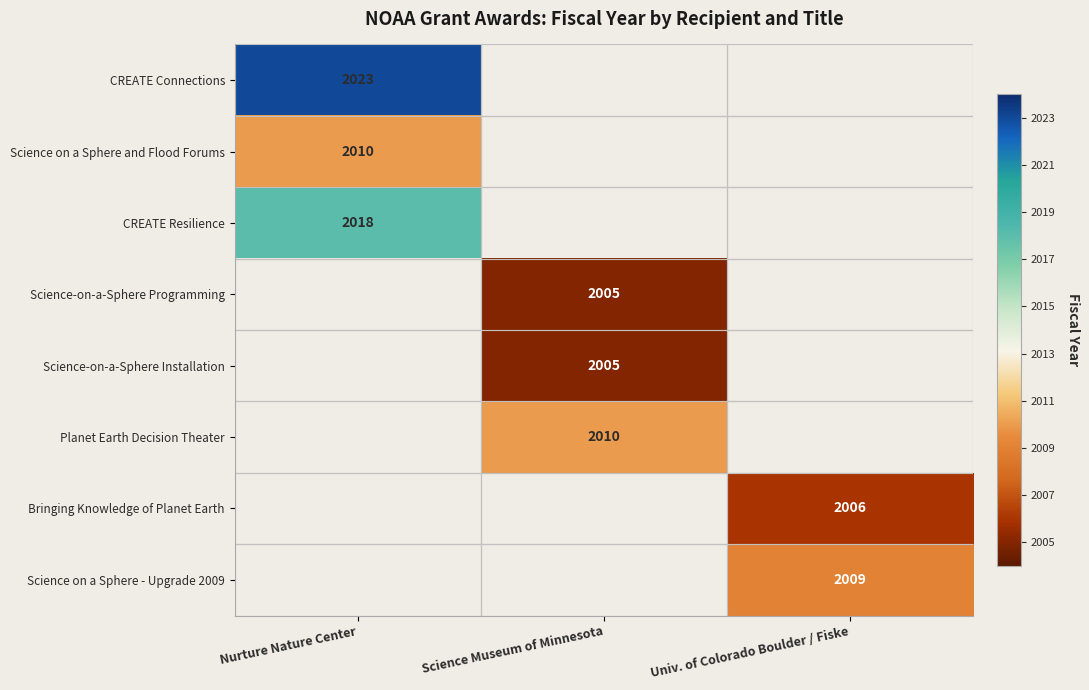

True or false: Science-on-a-Sphere Programming has a value of 1346 at Science Museum of Minnesota.

False